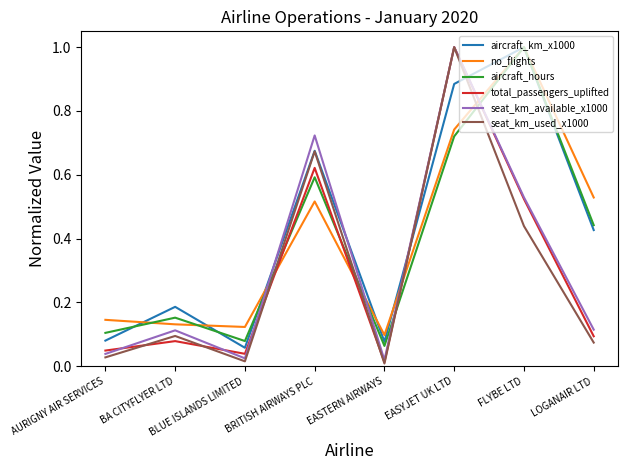

Which series changed the most between BRITISH AIRWAYS PLC and EASYJET UK LTD?

total_passengers_uplifted